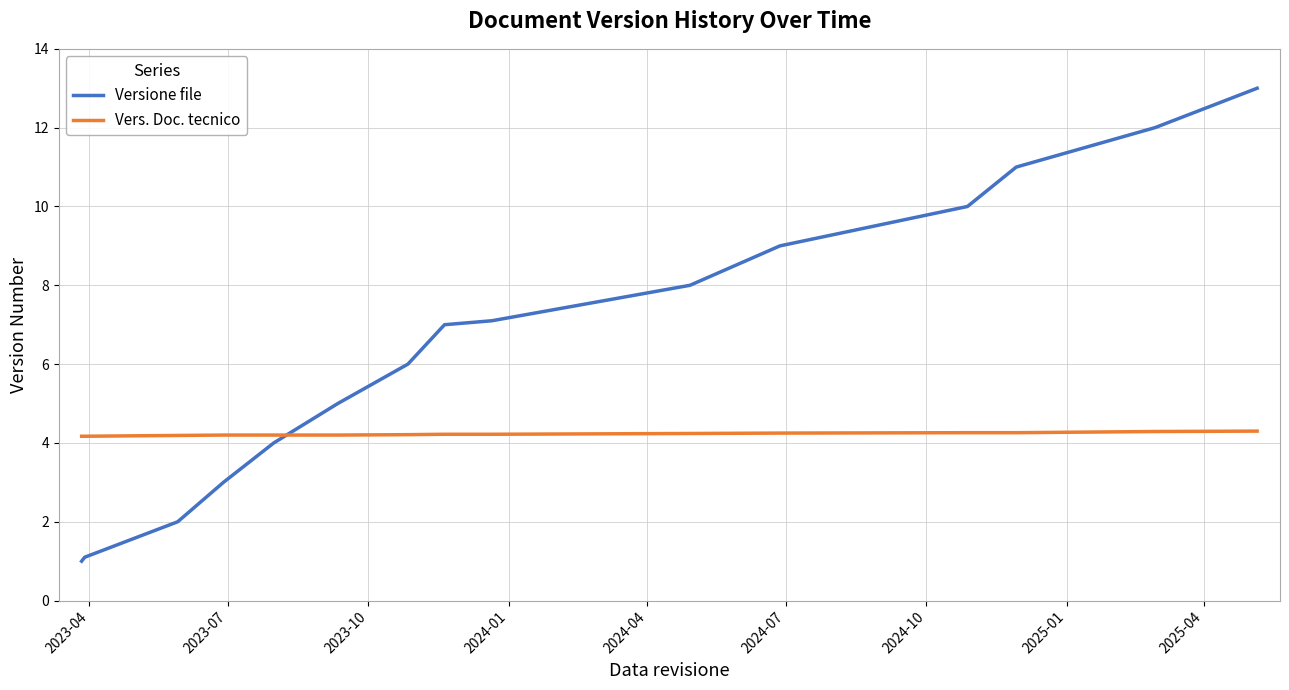

What is the difference between the maximum and minimum values in the Versione file series?

12.0